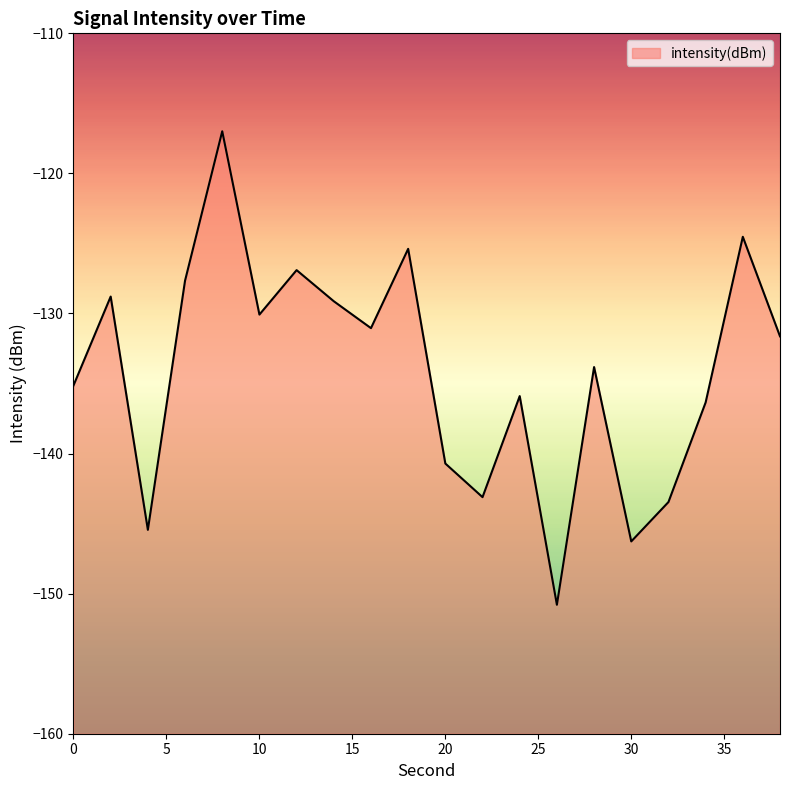

How many categories are shown in the chart?

20